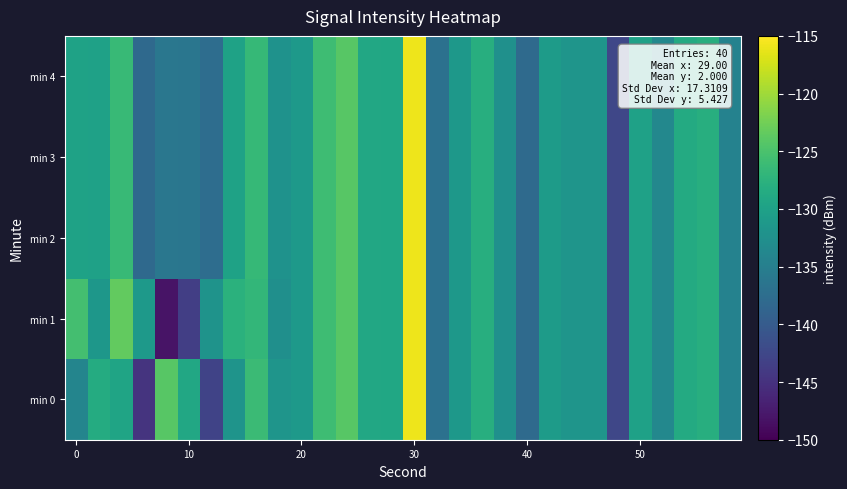

Reading left to right, list all the values displayed in this chart.

min 0: -134.1	-128.5	-129.6	-144.8	-124.1	-129.1	-142.9	-131.9	-126.2	-131.8	-131.2	-125.9	-124.2	-129.1	-129.2	-115.9	-137.0	-131.4	-128.1	-132.5	-137.9	-130.7	-131.7	-131.7	-142.5	-130.0	-133.7	-128.6	-128.1	-134.4
min 1: -125.5	-131.5	-123.4	-131.2	-148.2	-143.5	-132.1	-127.7	-126.9	-132.5	-131.2	-125.9	-124.2	-129.1	-129.2	-115.9	-137.0	-131.4	-128.1	-132.5	-137.9	-130.7	-131.7	-131.7	-142.5	-130.0	-133.7	-128.6	-128.1	-134.4
min 2: -129.8	-130.0	-126.5	-138.0	-136.1	-136.3	-137.5	-129.8	-126.5	-132.2	-131.2	-125.9	-124.2	-129.1	-129.2	-115.9	-137.0	-131.4	-128.1	-132.5	-137.9	-130.7	-131.7	-131.7	-142.5	-130.0	-133.7	-128.6	-128.1	-134.4
min 3: -129.8	-130.0	-126.5	-138.0	-136.1	-136.3	-137.5	-129.8	-126.5	-132.2	-131.2	-125.9	-124.2	-129.1	-129.2	-115.9	-137.0	-131.4	-128.1	-132.5	-137.9	-130.7	-131.7	-131.7	-142.5	-130.0	-133.7	-128.6	-128.1	-134.4
min 4: -129.8	-130.0	-126.5	-138.0	-136.1	-136.3	-137.5	-129.8	-126.5	-132.2	-131.2	-125.9	-124.2	-129.1	-129.2	-115.9	-137.0	-131.4	-128.1	-132.5	-137.9	-130.7	-131.7	-131.7	-142.5	-130.0	-133.7	-128.6	-128.1	-134.4